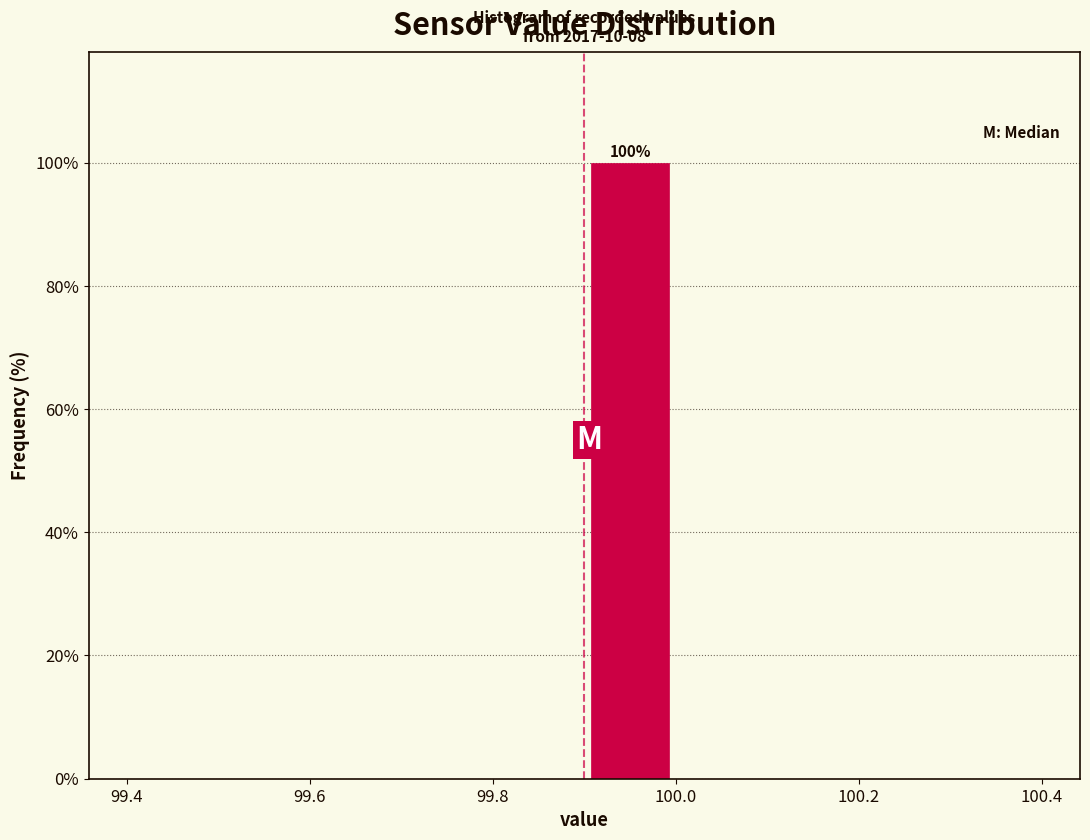

Which range on the x-axis has the tallest bar?

99.9 to 100.0